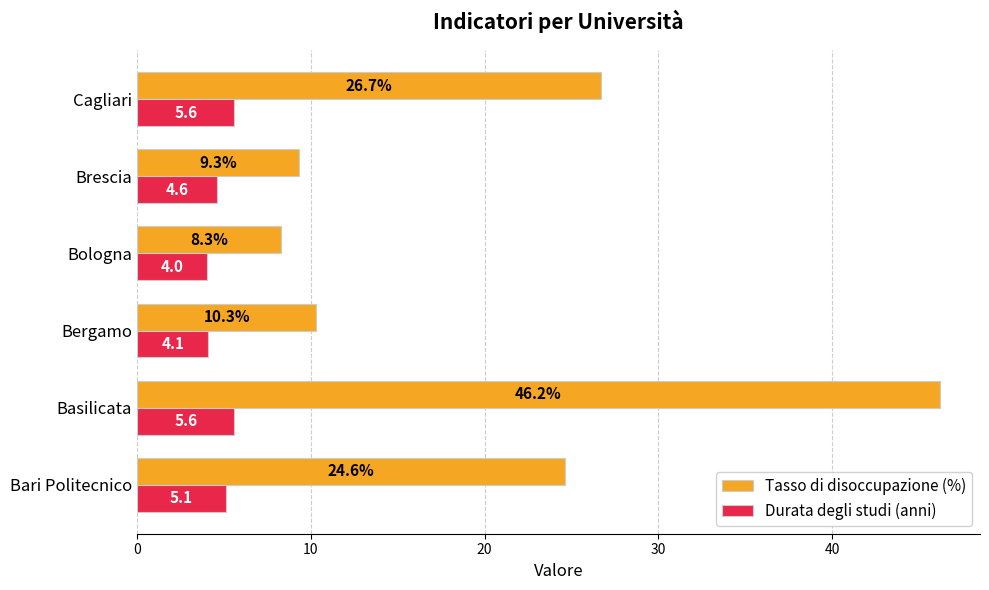

The value of Durata degli studi (anni) at Cagliari is 5.6. True or false?

True